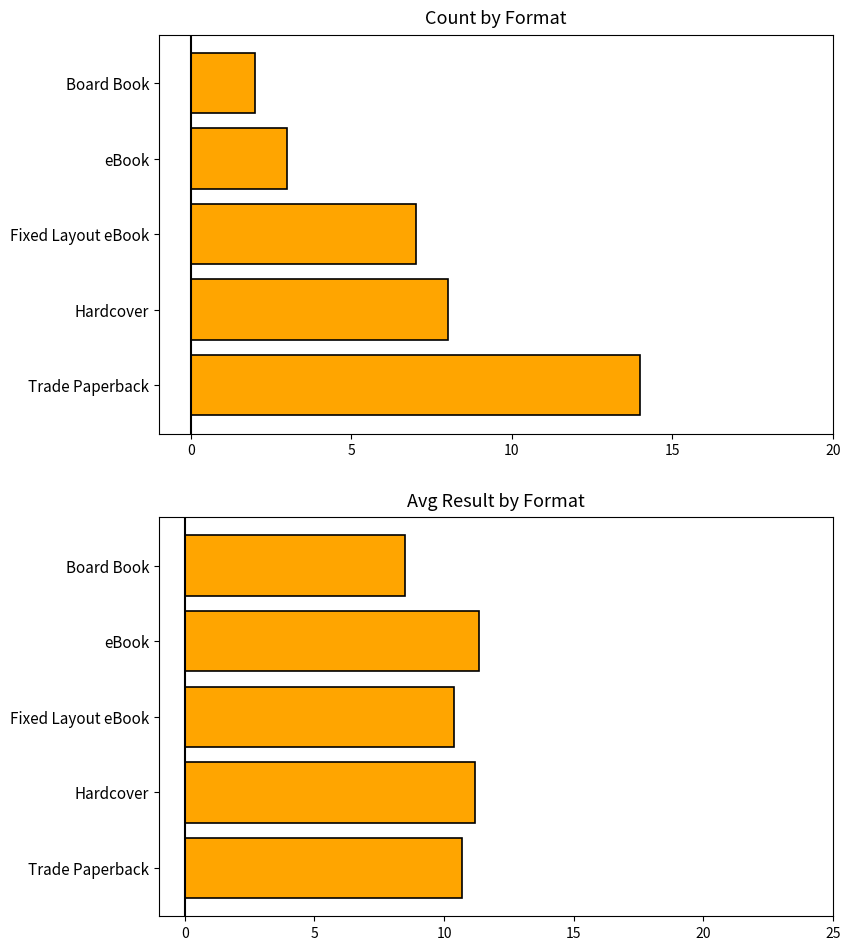

What is the difference between the Count values at Fixed Layout eBook and Hardcover?

1.0